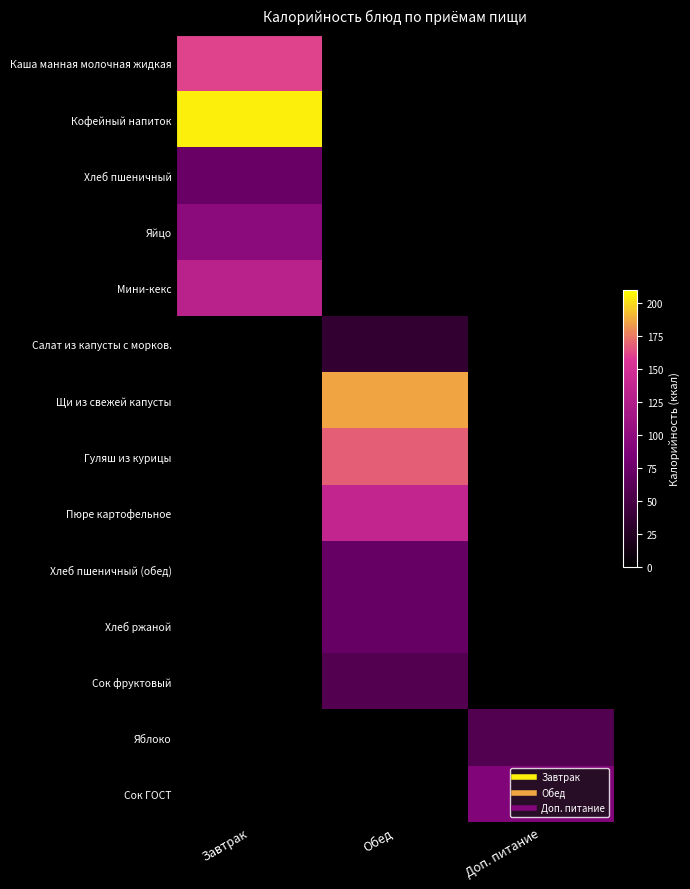

Reading left to right, what are all the values shown in this chart?

Каша манная молочная жидкая: Завтрак=161.0	Обед=0.0	Доп. питание=0.0
Кофейный напиток: Завтрак=205.6	Обед=0.0	Доп. питание=0.0
Хлеб пшеничный: Завтрак=71.5	Обед=0.0	Доп. питание=0.0
Яйцо: Завтрак=97.2	Обед=0.0	Доп. питание=0.0
Мини-кекс: Завтрак=131.0	Обед=0.0	Доп. питание=0.0
Салат из капусты с морков.: Завтрак=0.0	Обед=35.9	Доп. питание=0.0
Щи из свежей капусты: Завтрак=0.0	Обед=186.7	Доп. питание=0.0
Гуляш из курицы: Завтрак=0.0	Обед=168.2	Доп. питание=0.0
Пюре картофельное: Завтрак=0.0	Обед=137.2	Доп. питание=0.0
Хлеб пшеничный (обед): Завтрак=0.0	Обед=71.0	Доп. питание=0.0
Хлеб ржаной: Завтрак=0.0	Обед=70.6	Доп. питание=0.0
Сок фруктовый: Завтрак=0.0	Обед=58.0	Доп. питание=0.0
Яблоко: Завтрак=0.0	Обед=0.0	Доп. питание=57.0
Сок ГОСТ: Завтрак=0.0	Обед=0.0	Доп. питание=90.0